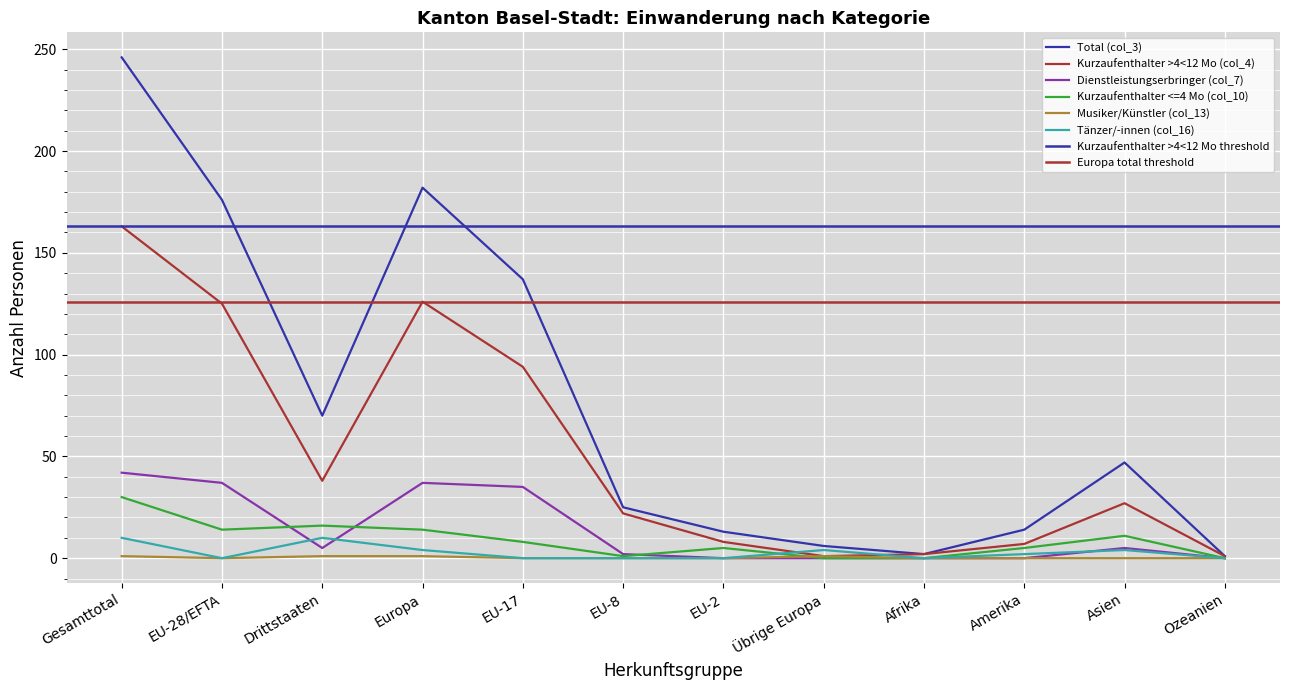

How many categories are shown in the chart?

12